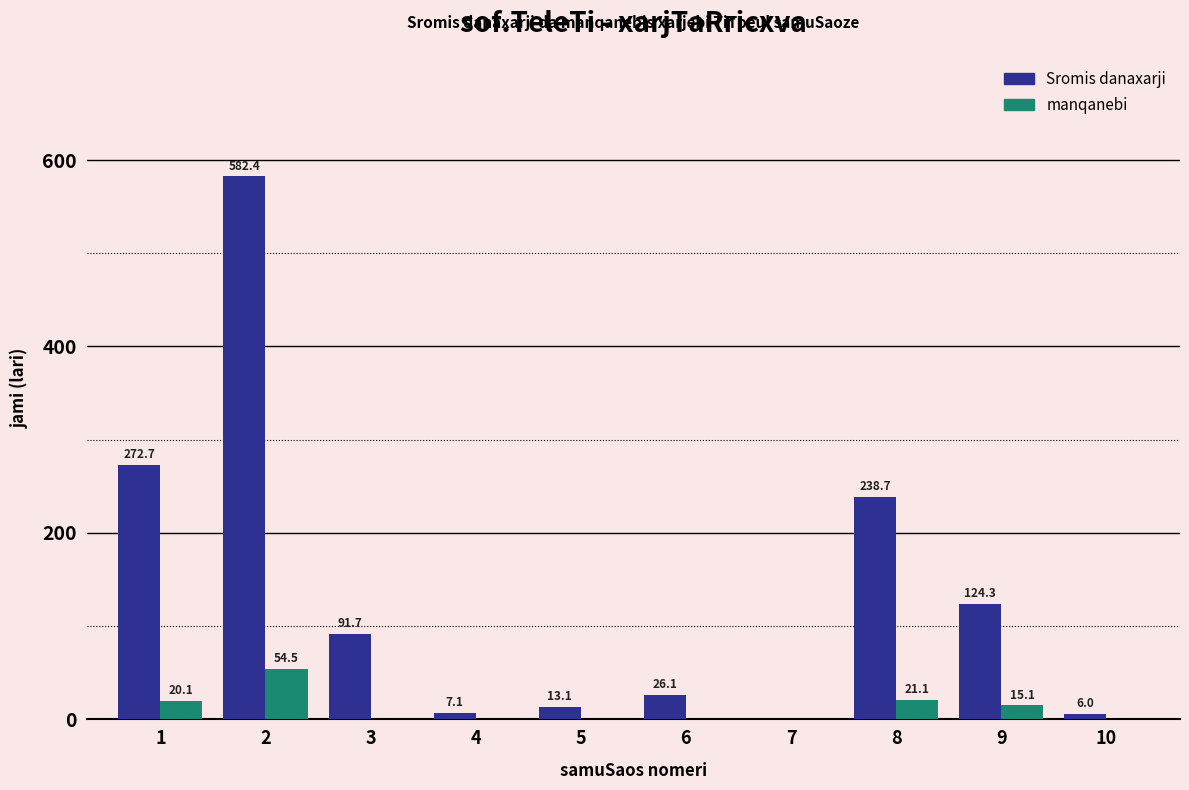

What are all the series names shown in the legend?

Sromis danaxarji, manqanebi